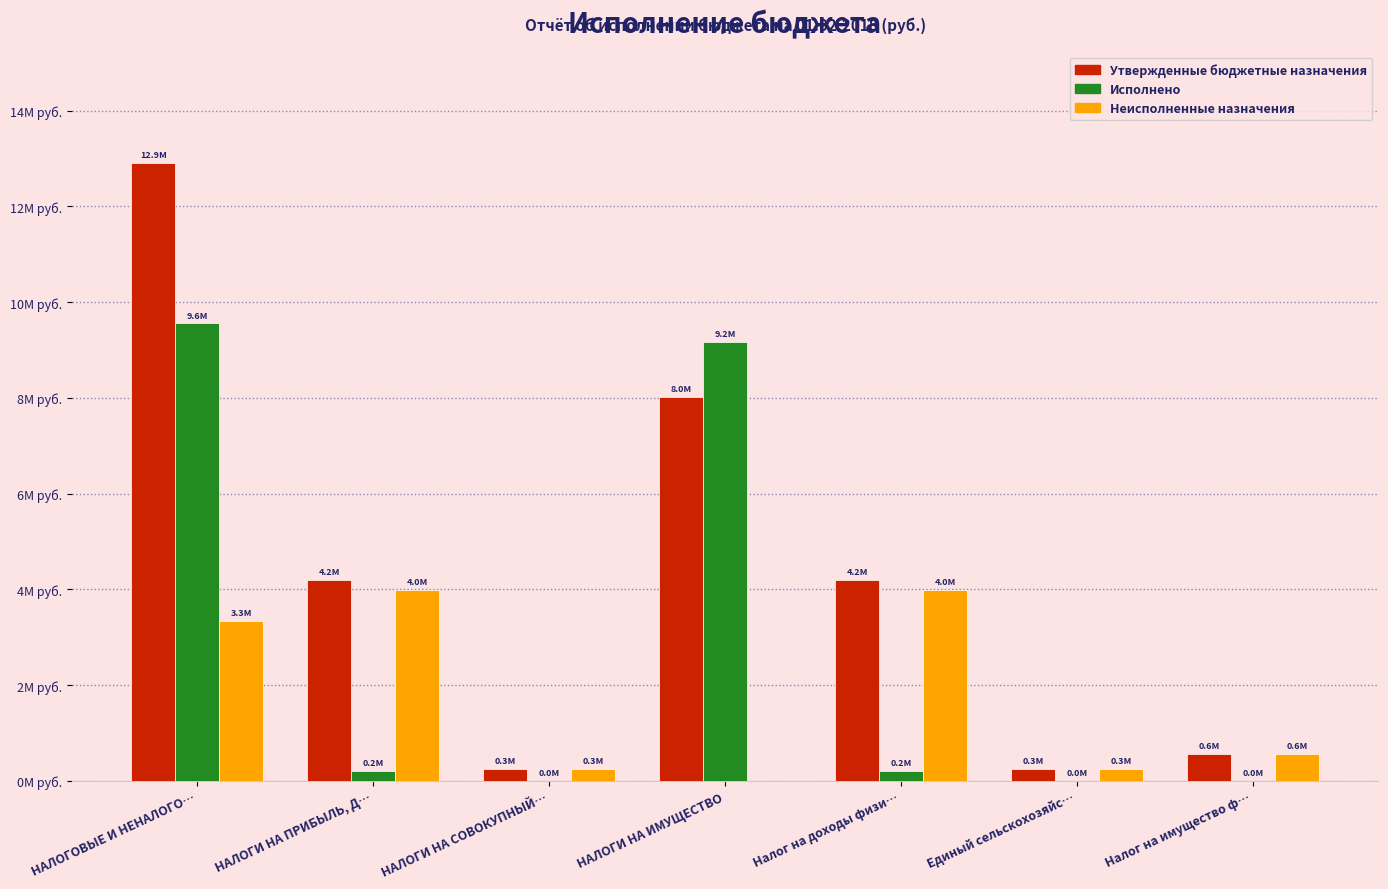

Does the chart contain stacked bars?

No